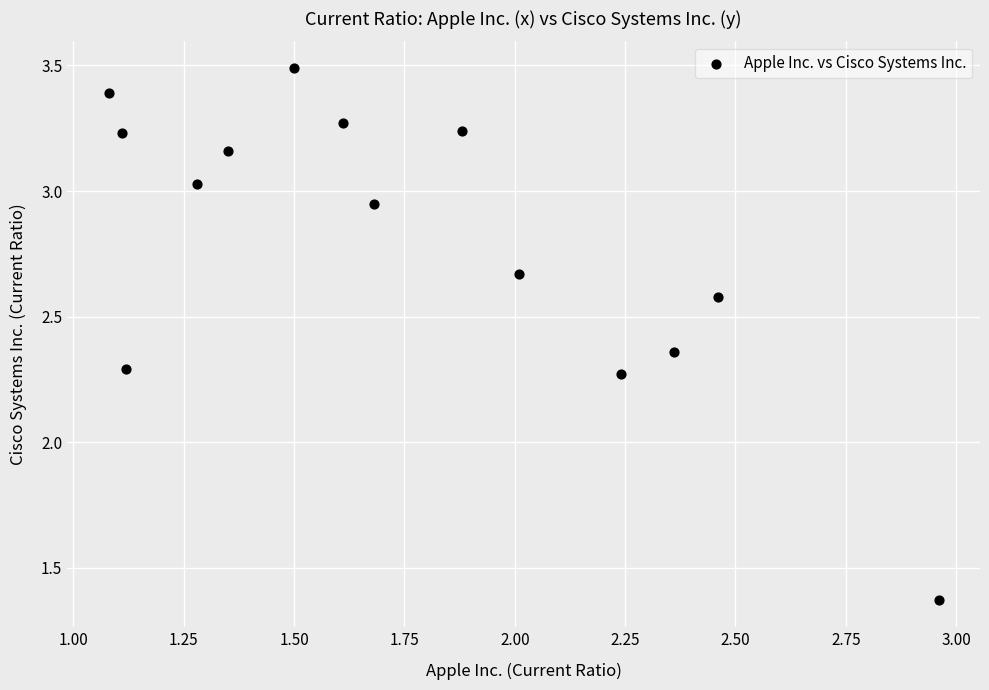

What is the range of X values (max minus min)?

1.9